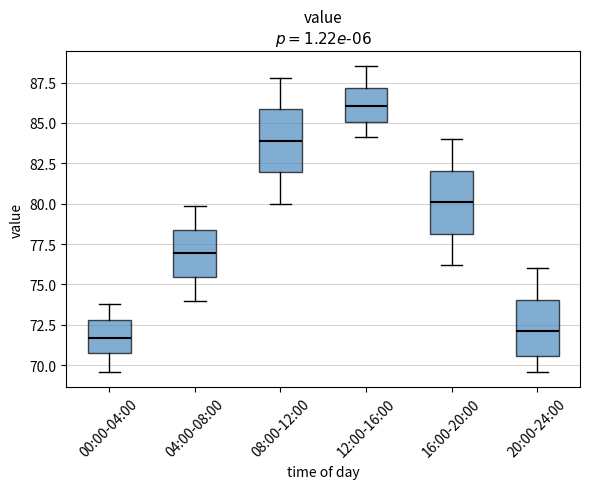

Which box's median line is the highest?

12:00-16:00